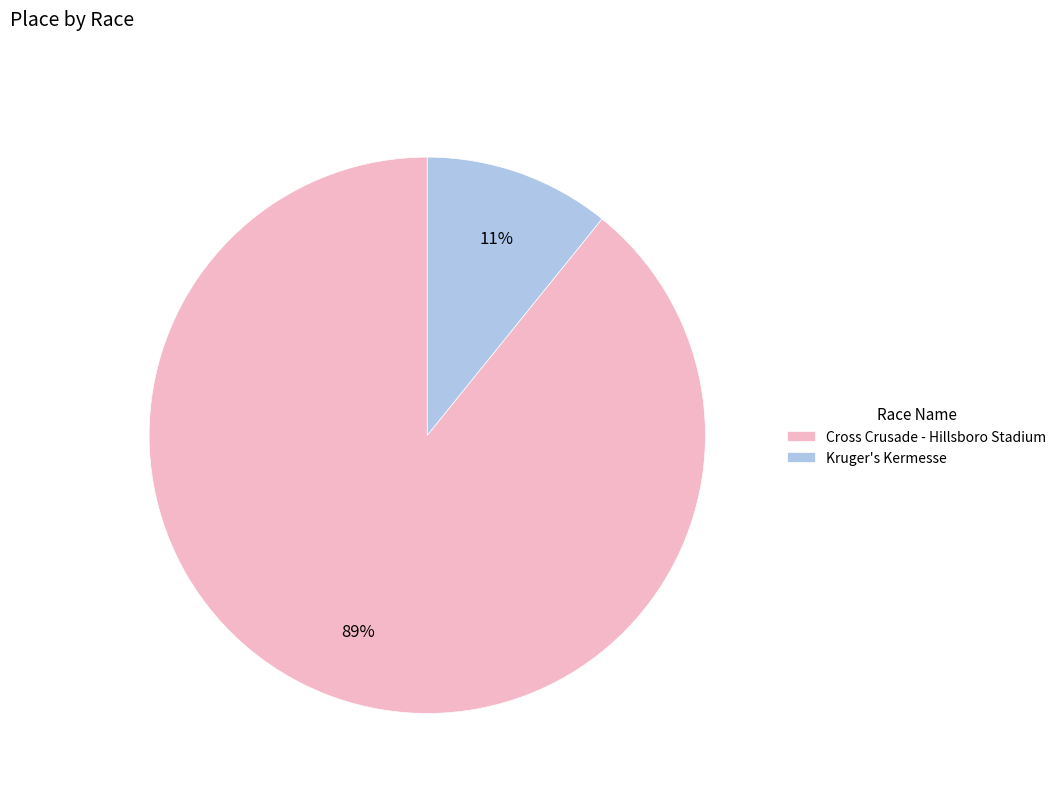

To the nearest percent, what is the combined percentage of Cross Crusade - Hillsboro Stadium and Kruger's Kermesse?

100%